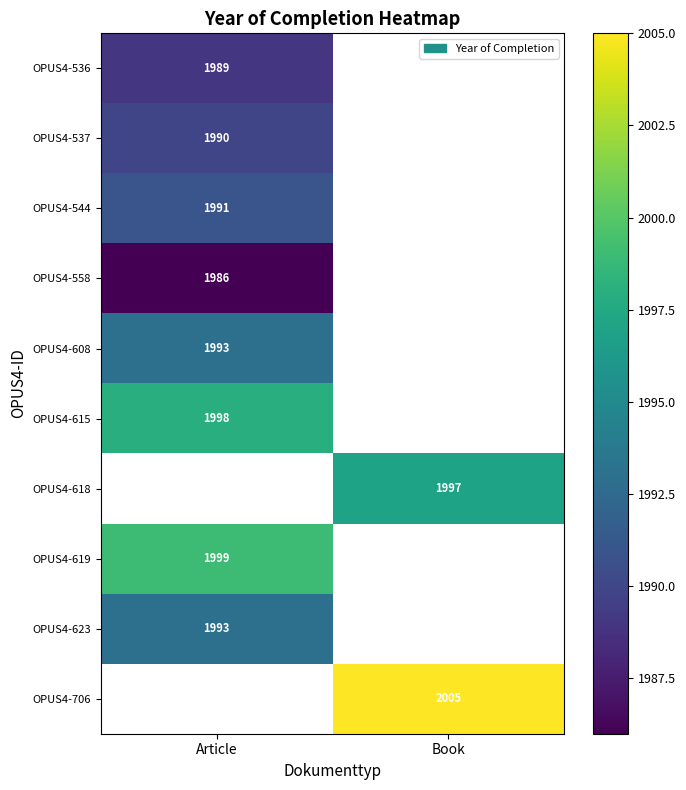

True or false: OPUS4-608 has a value of 970 at Article.

False